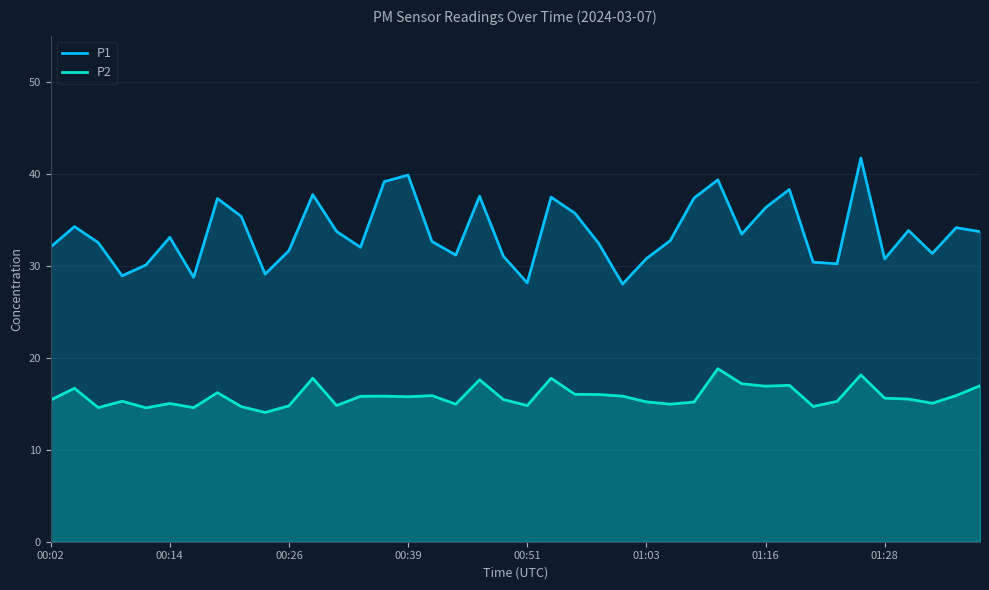

Which series has the largest total across all categories?

P1